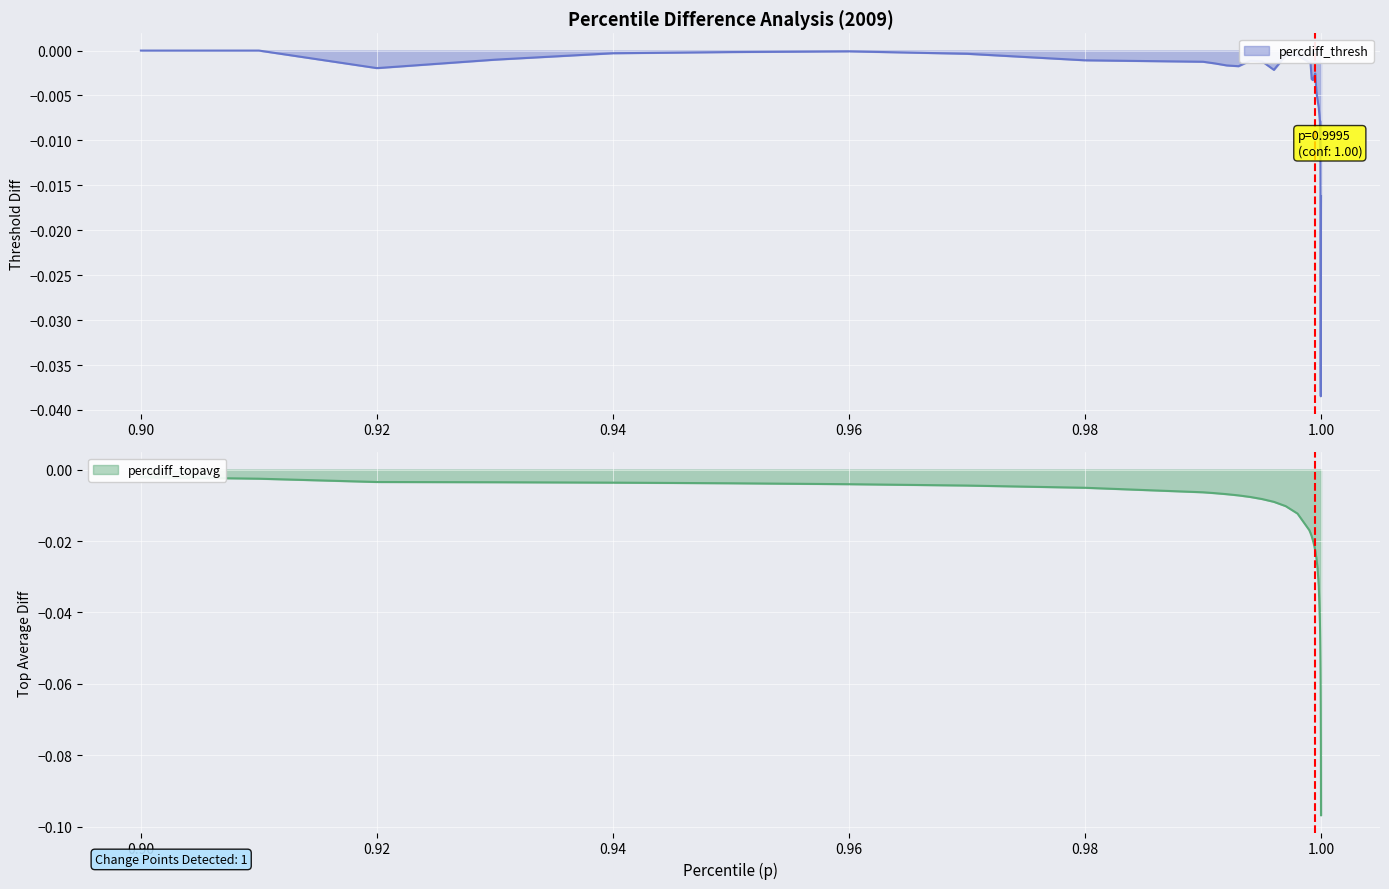

At which label does percdiff_topavg reach its peak?

0.9